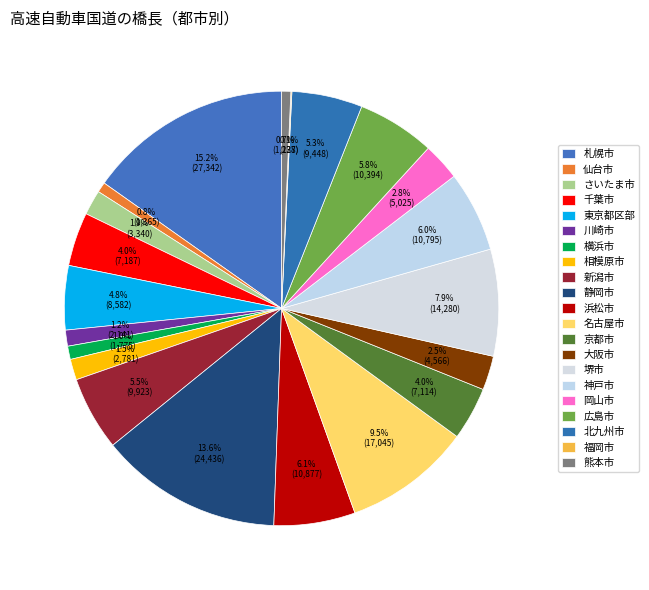

What is the change in value from 静岡市 to 京都市?

-17322